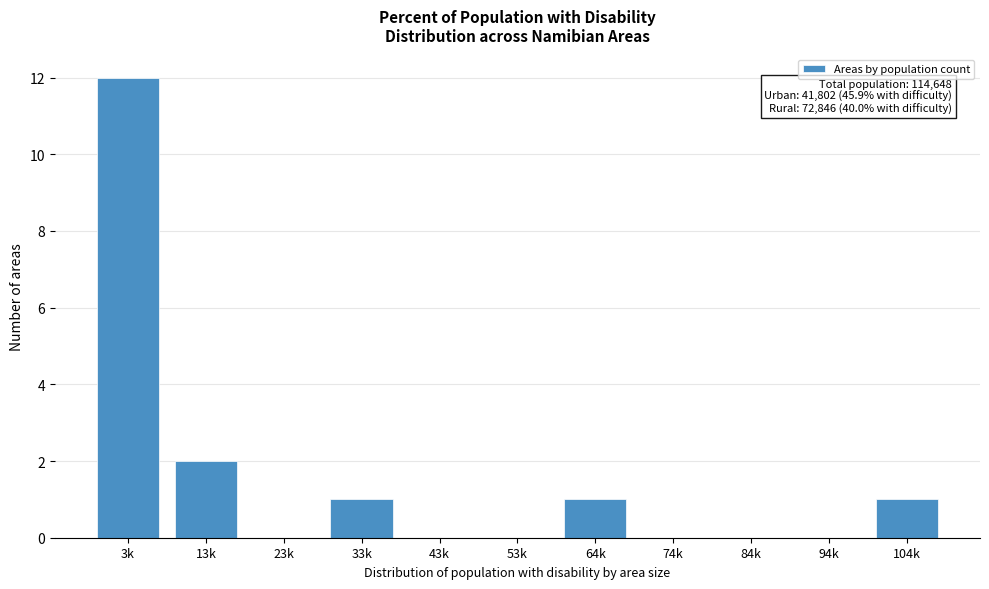

Reading left to right, transcribe all the data shown in this chart.

3k=12	13k=2	23k=0	33k=1	43k=0	53k=0	64k=1	74k=0	84k=0	94k=0	104k=1